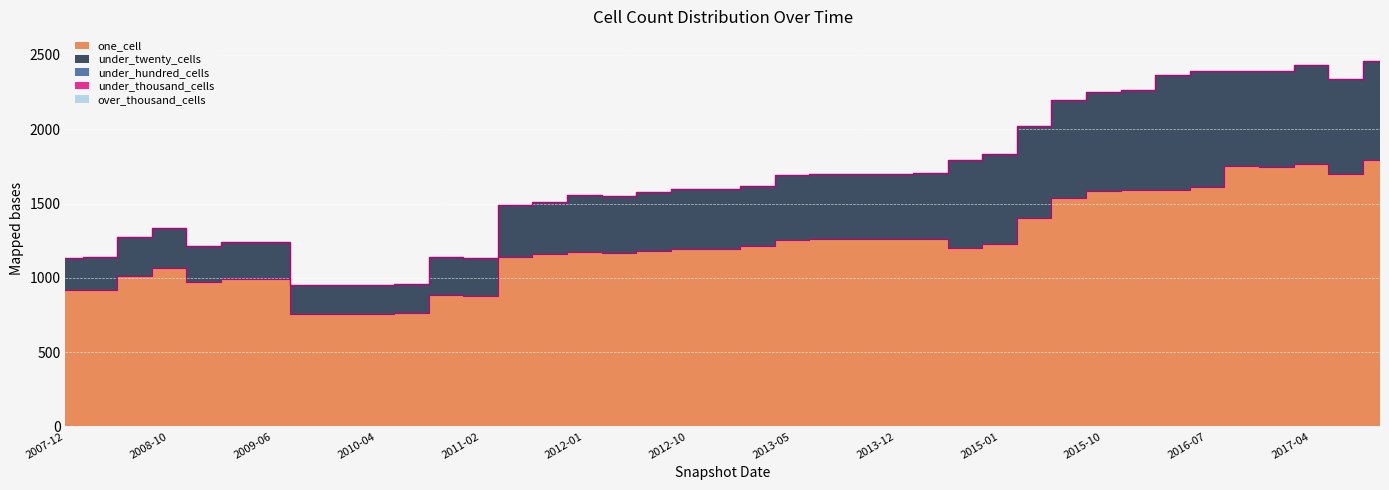

The value of under_twenty_cells at 2013-05-21 is 109. True or false?

False